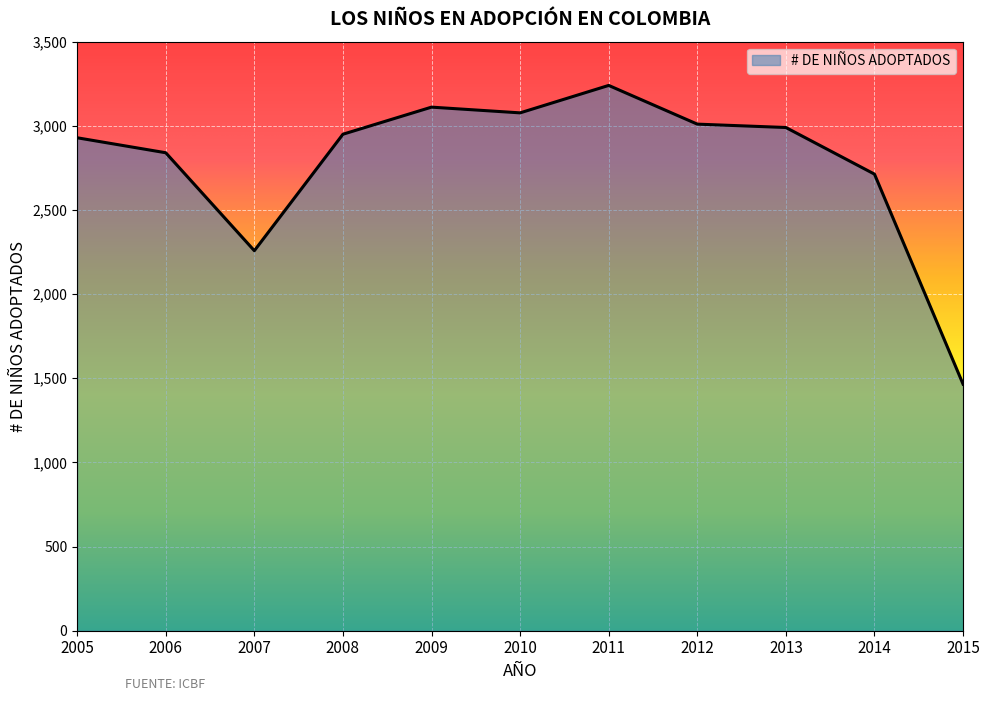

The chart shows a value of 1837 at 2008. True or false?

False